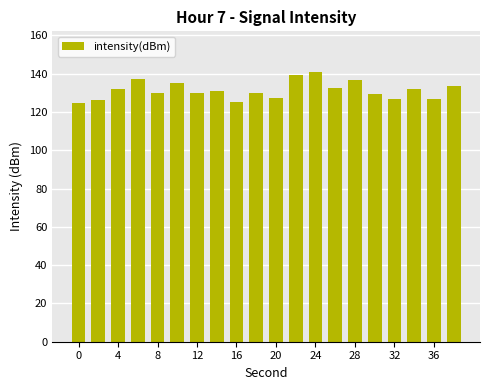

How many series are shown in this chart?

1